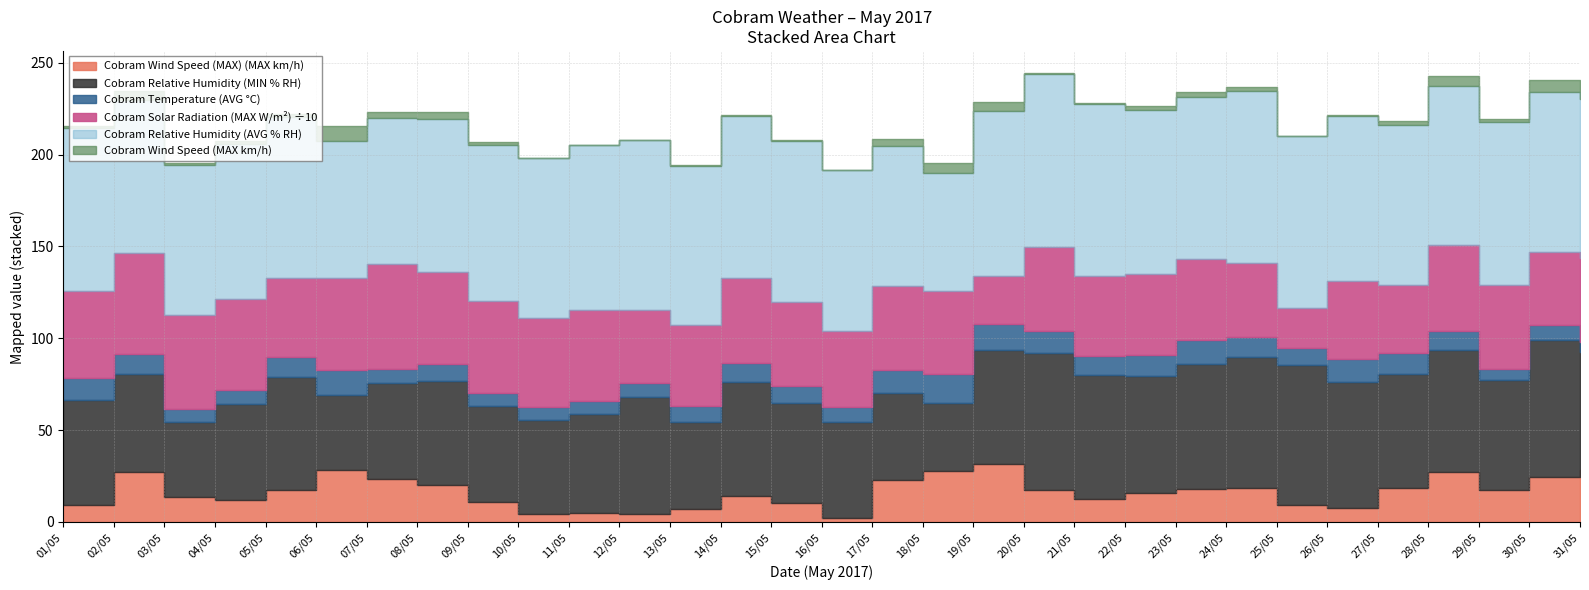

How many values in Cobram Wind Speed (MAX km/h) are above zero?

30